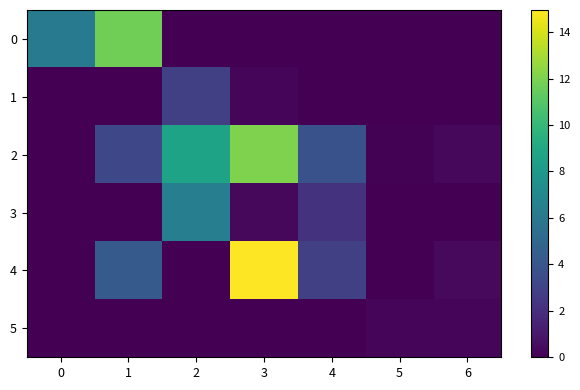

List the series in order of their peak value, lowest first.

5, 1, 3, 0, 2, 4